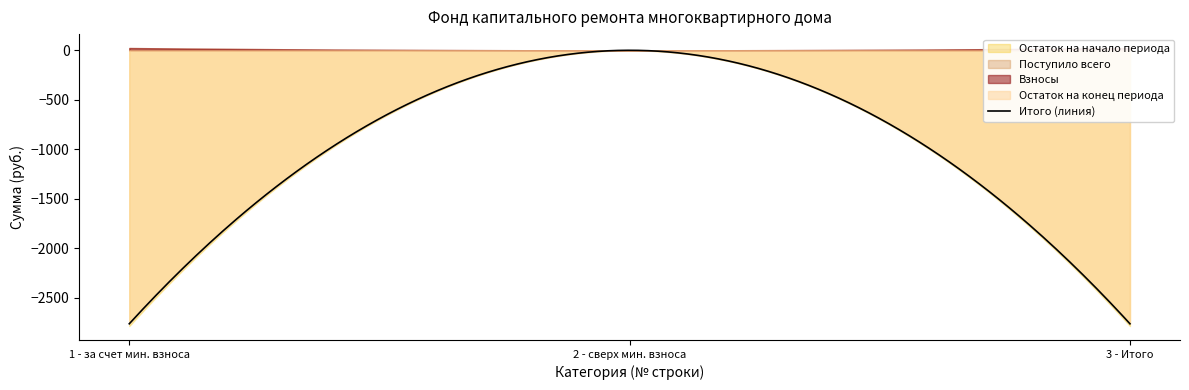

How many lines are shown in the chart?

5